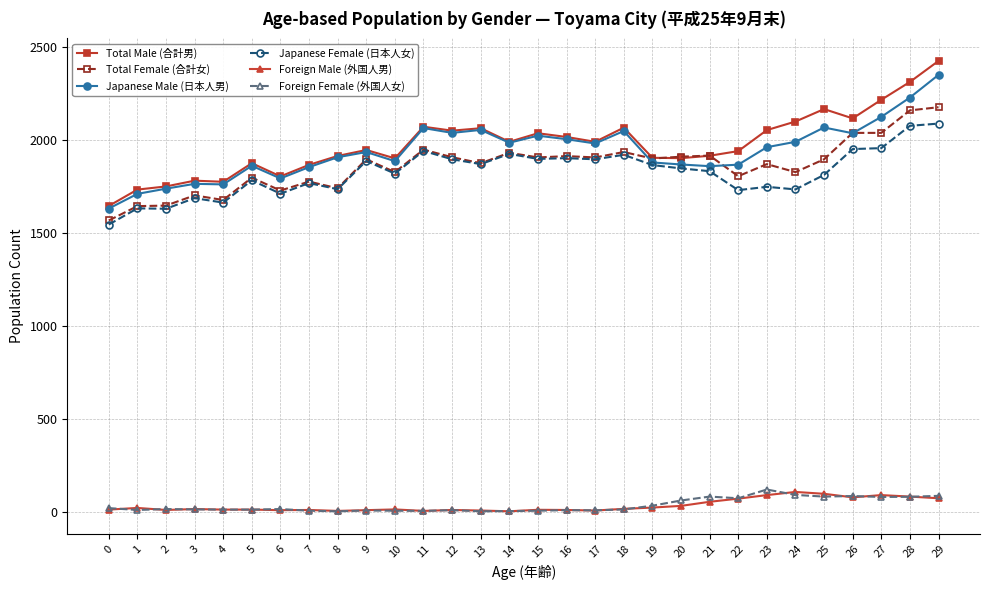

True or false: Japanese Female (日本人女) and Foreign Male (外国人男) intersect in this chart.

False